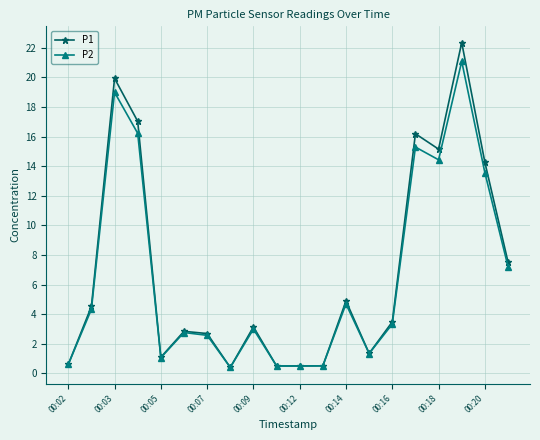

List the series in order of their peak value, lowest first.

P2, P1